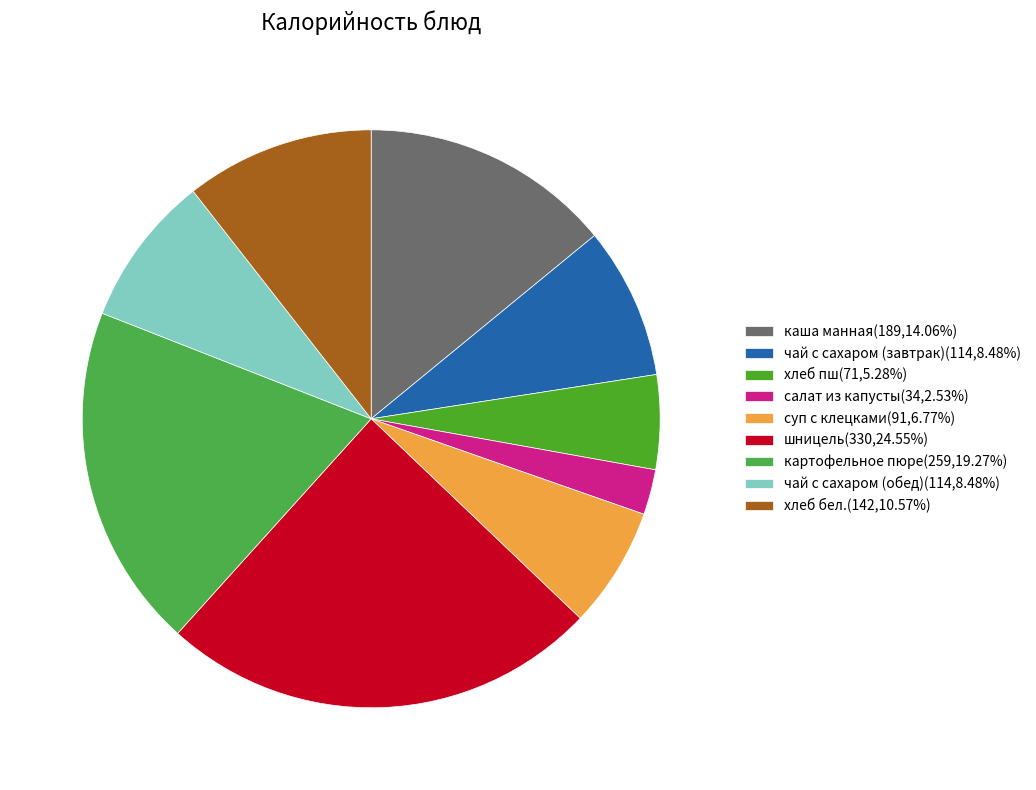

How many slices are in this pie chart?

9